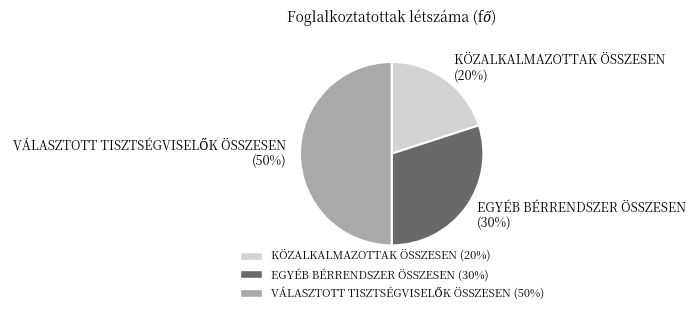

What is the ratio of the value at KÖZALKALMAZOTTAK ÖSSZESEN to the value at EGYÉB BÉRRENDSZER ÖSSZESEN?

0.7